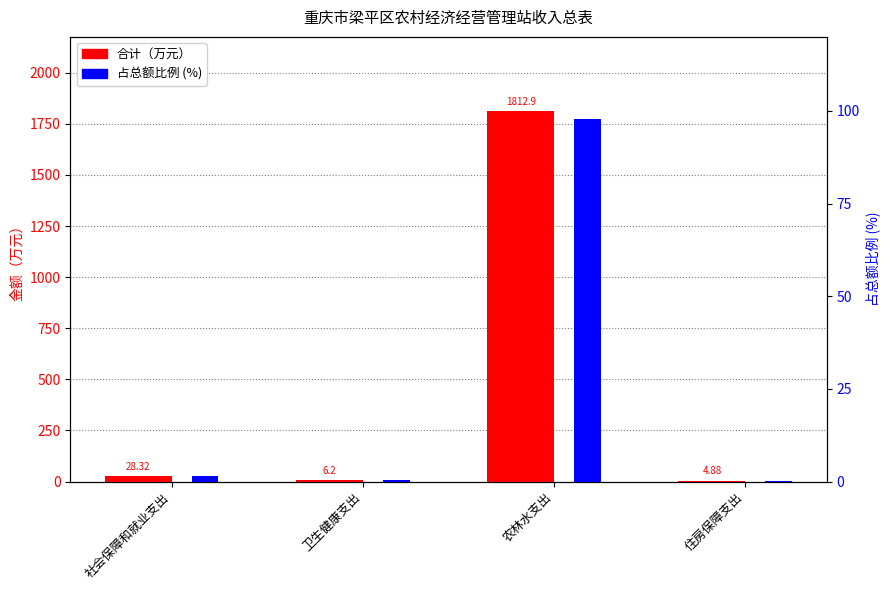

Reading left to right, extract all data points from this chart.

合计（万元）: 社会保障和就业支出=28.3	卫生健康支出=6.2	农林水支出=1812.9	住房保障支出=4.9
占总额比例 (%): 社会保障和就业支出=1.5	卫生健康支出=0.3	农林水支出=97.9	住房保障支出=0.3